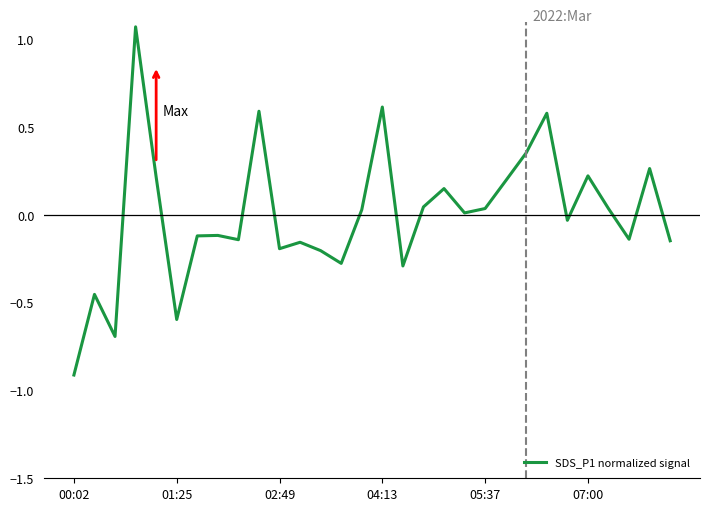

What is the greatest value displayed?

1.1